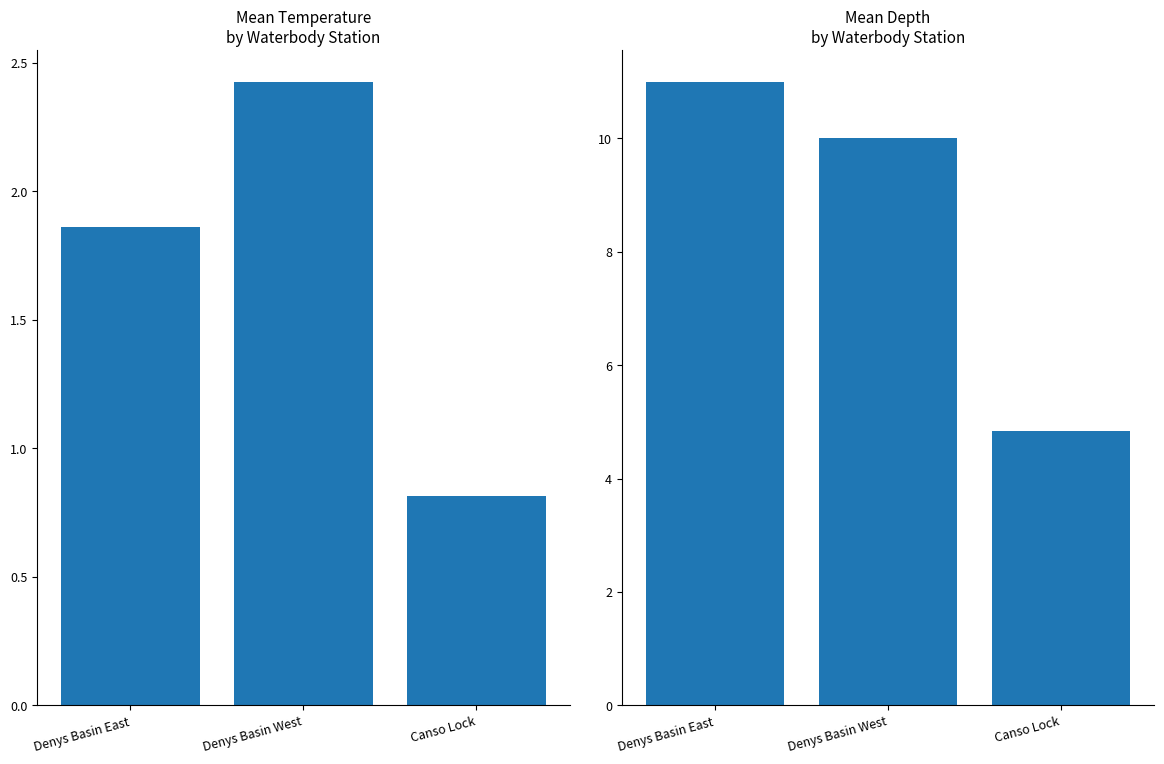

The value of Mean Temperature (°C) at Denys Basin East is 1.9. True or false?

True